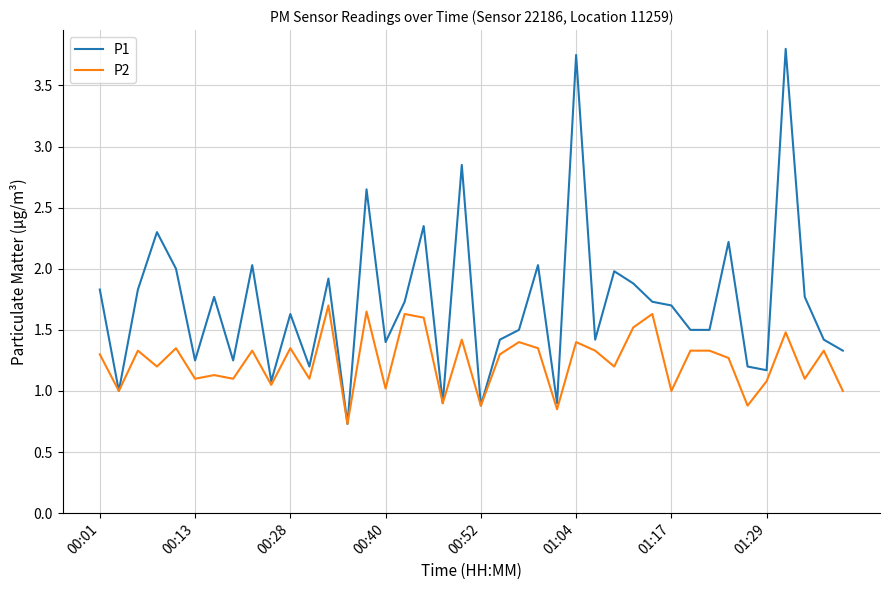

Rank the series by their average value, from highest to lowest.

P1, P2